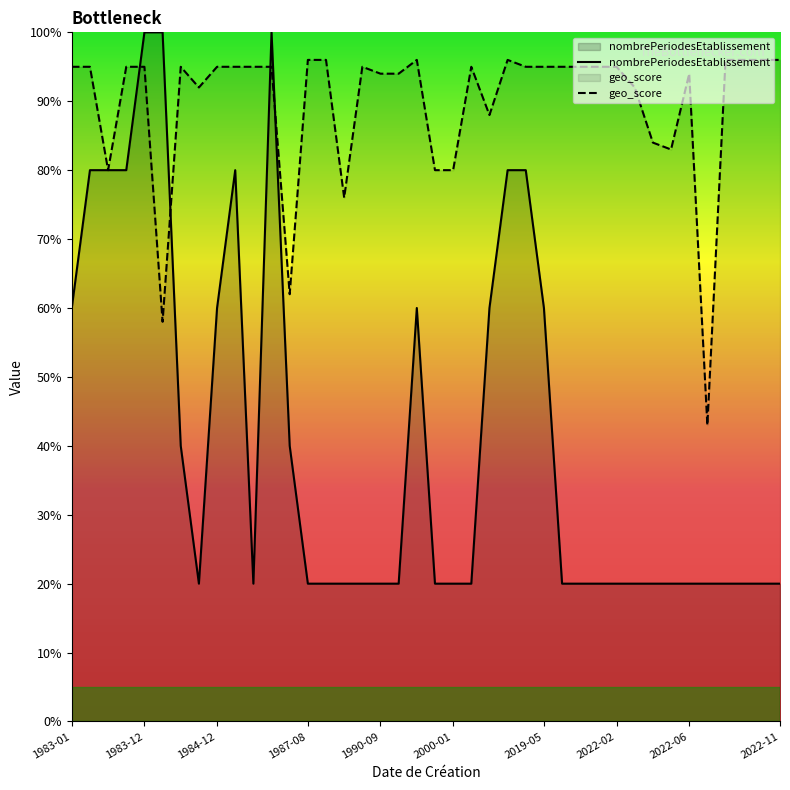

True or false: geo_score has more than 2 points higher than both neighbors.

True